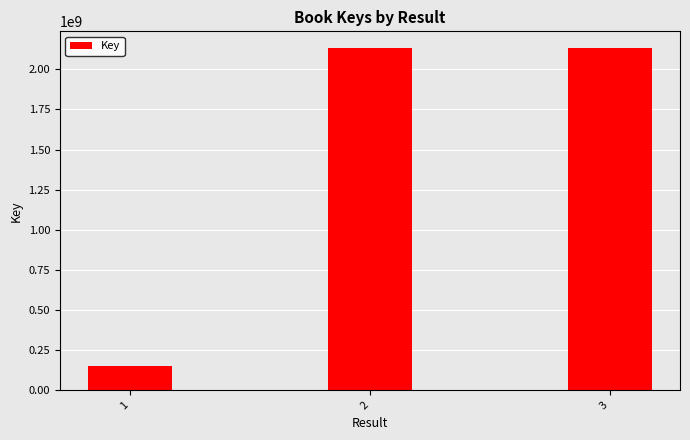

What is the value of the 3rd bar from the left?

2130396251